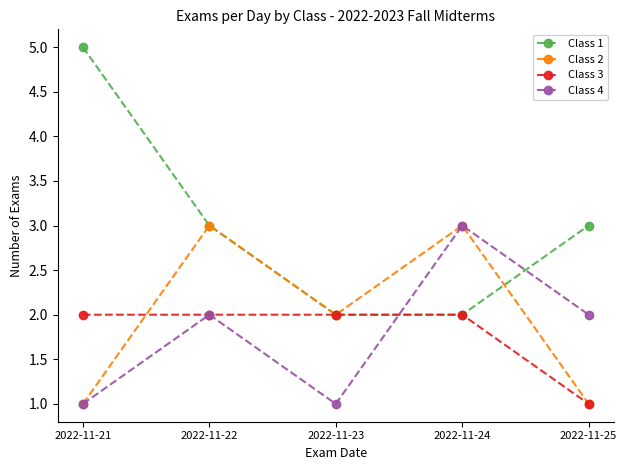

The value of Class 1 at 2022-11-25 is 3. True or false?

True